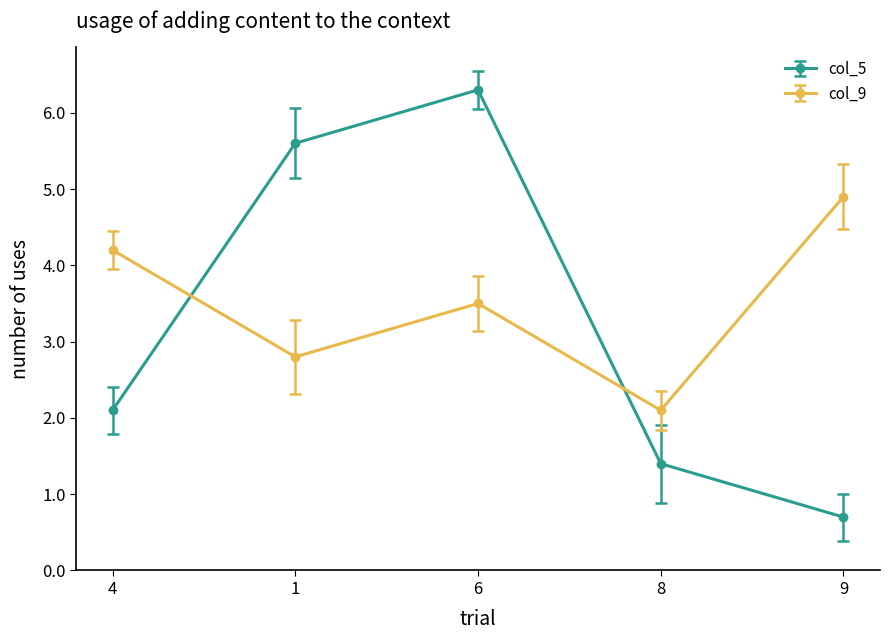

What is the approximate value of col_5 at 1?

5.6